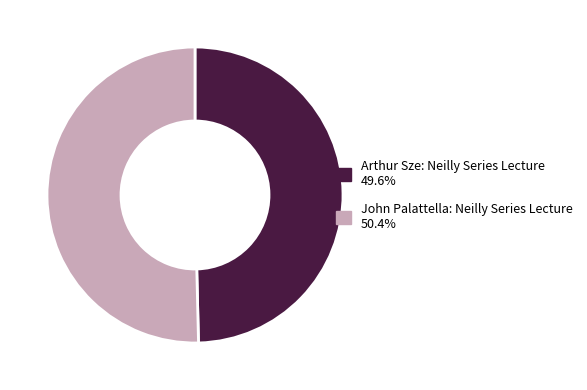

Rank the categories by value from lowest to highest.

Arthur Sze: Neilly Series Lecture, John Palattella: Neilly Series Lecture